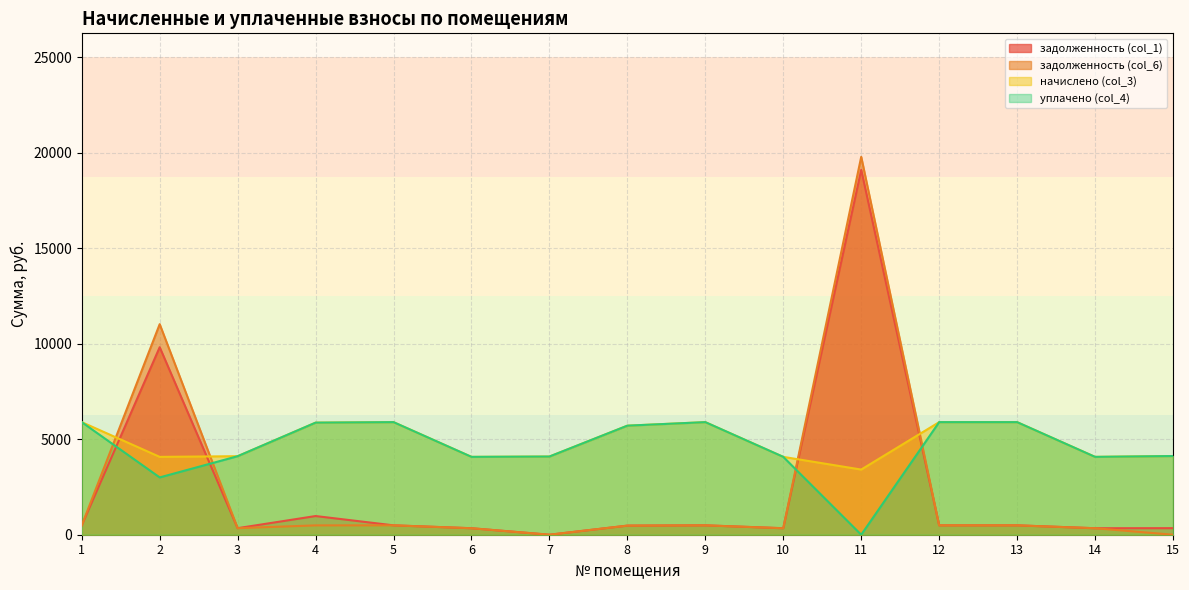

Reading left to right, extract all data points from this chart.

задолженность (col_1): 491.2	9817.4	342.6	978.0	491.2	339.6	0.0	475.8	491.2	339.6	19102.2	491.2	491.2	339.6	343.3
задолженность (col_6): 491.2	11024.2	342.6	489.0	491.2	339.6	0.0	475.8	491.2	339.6	19784.4	491.2	491.2	339.6	0.0
начислено (col_3): 5894.0	4075.8	4111.0	5867.8	5894.0	4075.8	4093.3	5709.6	5894.0	4075.8	3411.1	5894.0	5894.0	4075.8	4119.7
уплачено (col_4): 5894.0	3000.0	4111.0	5867.8	5894.0	4075.8	4093.3	5709.6	5894.0	4075.8	0.0	5894.0	5894.0	4075.8	4119.7